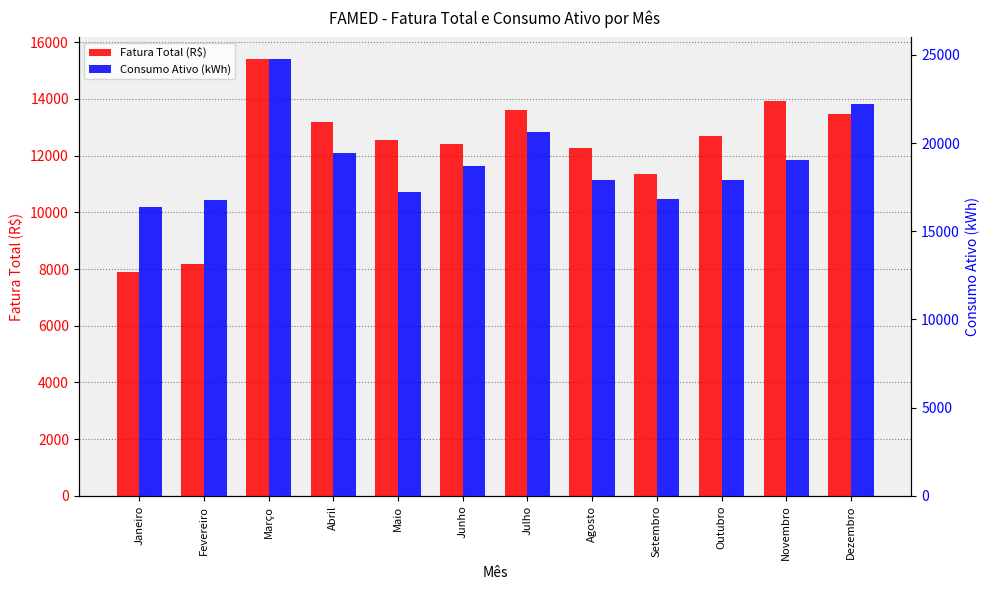

Which series has the largest total across all categories?

Consumo Ativo (kWh)